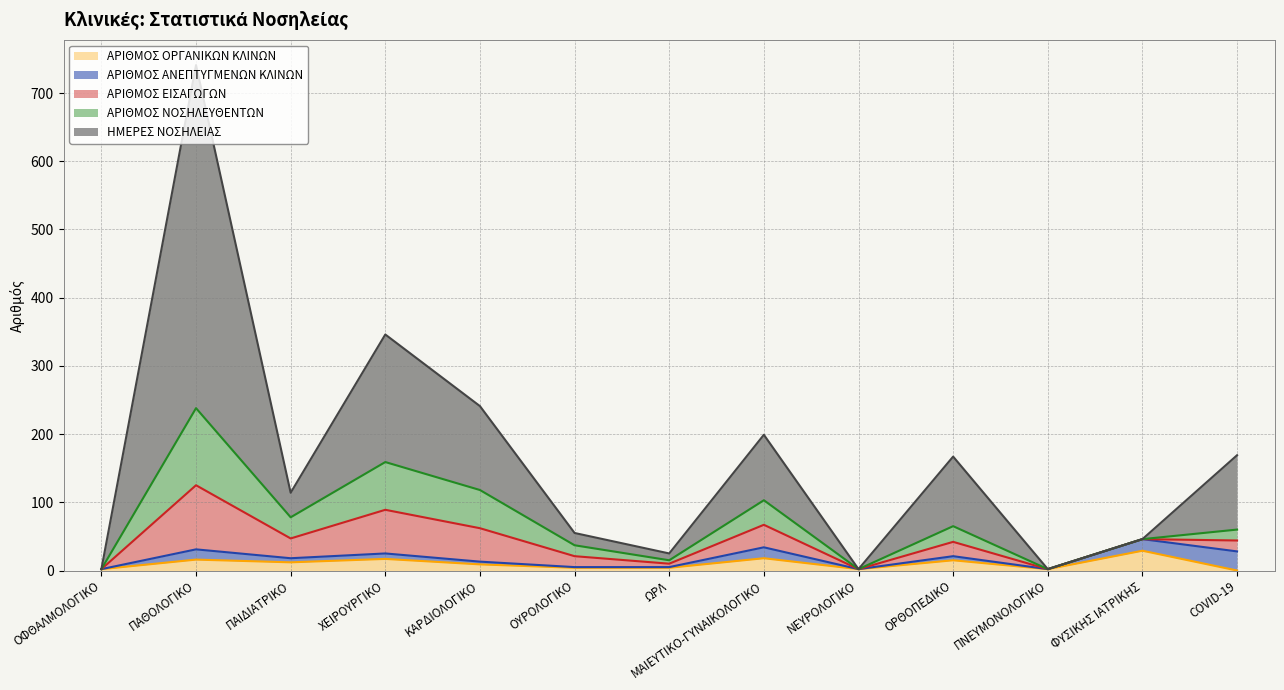

Between ΠΝΕΥΜΟΝΟΛΟΓΙΚΟ and COVID-19, which is larger?

ΠΝΕΥΜΟΝΟΛΟΓΙΚΟ